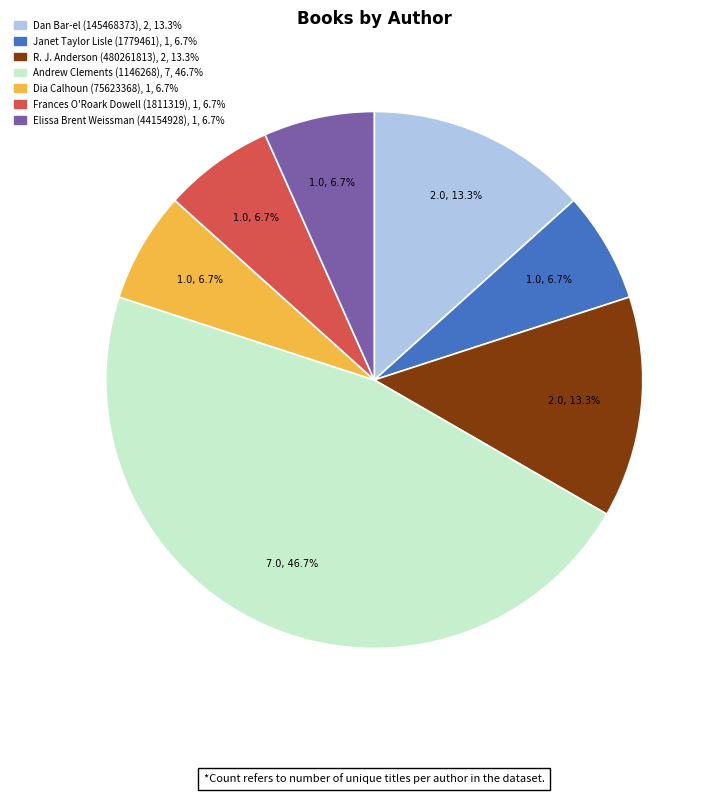

Between Dan Bar-el (145468373) and Janet Taylor Lisle (1779461), which is larger?

Dan Bar-el (145468373)